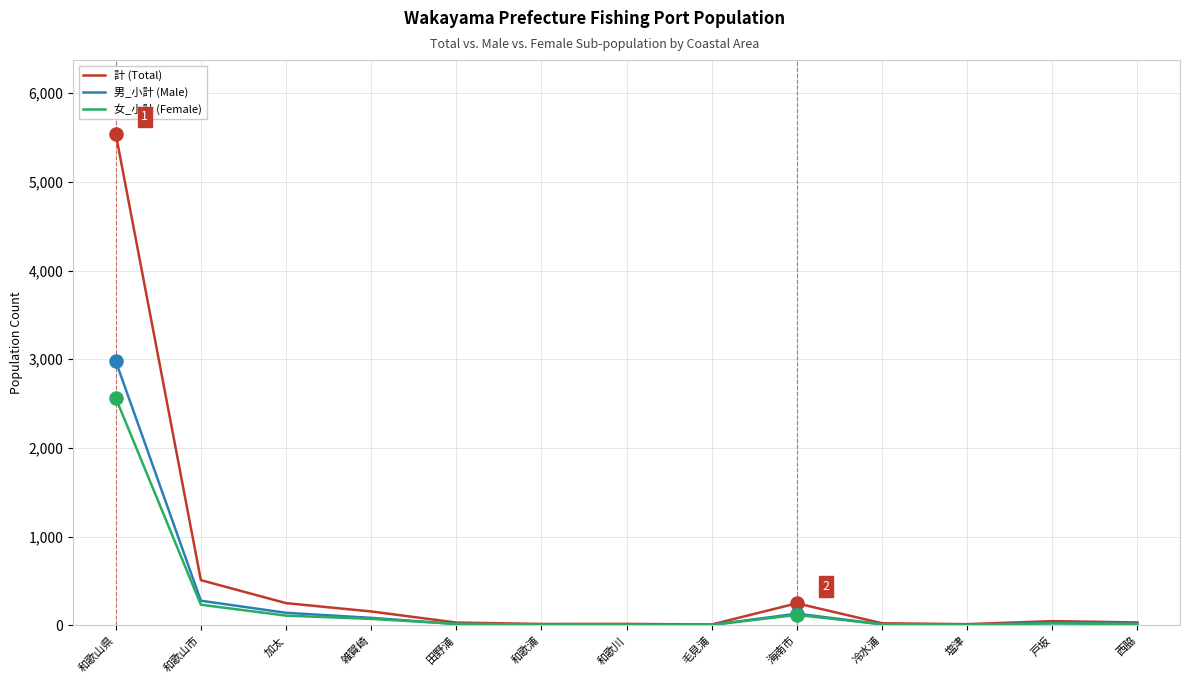

Which series has the widest spread of values?

計 (Total)